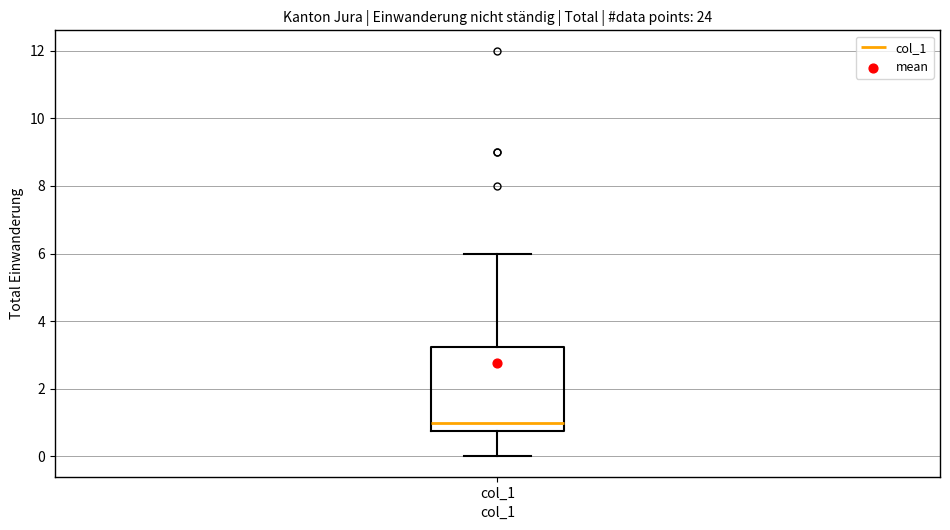

Read this box plot against the y-axis: the position of the median line, the range covered by the box, and the ends of both whiskers. The values are not printed on the chart, so give them approximately, as read against the axis.

median 1.0, box 0.8 to 3.2, whiskers 0.0 to 6.0